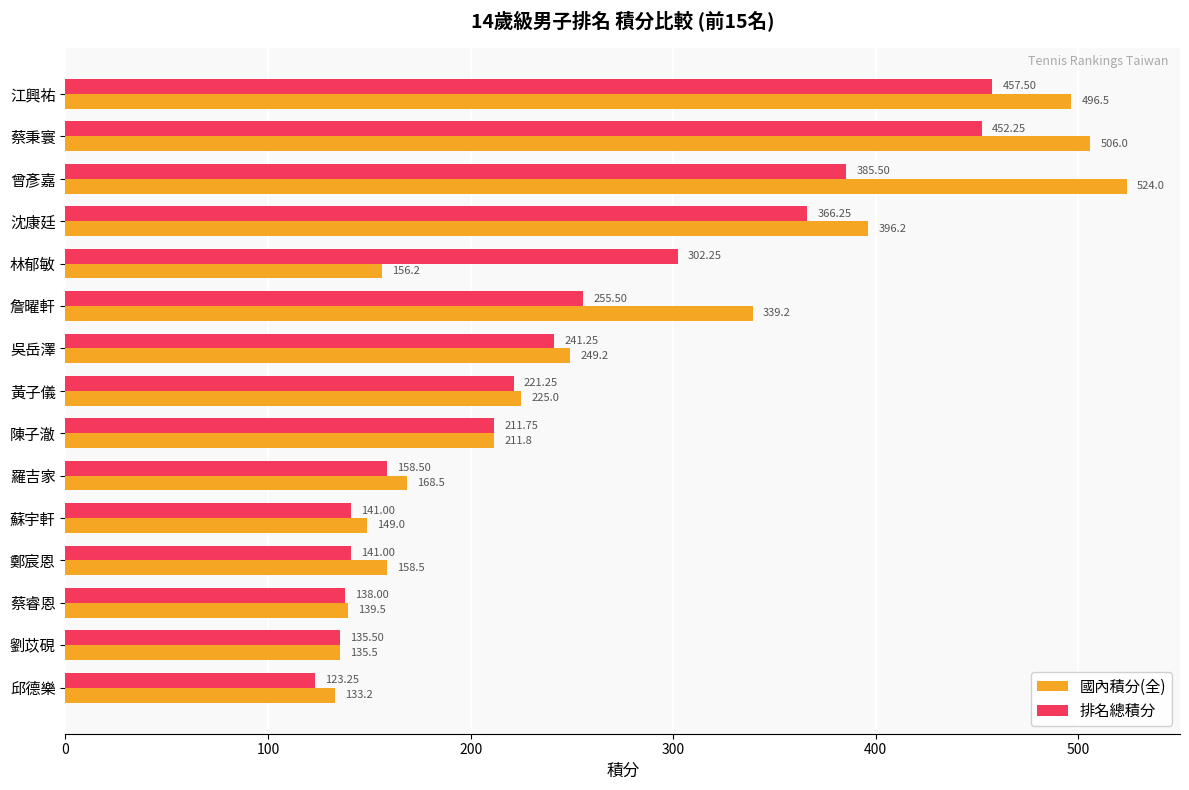

What is the highest value of the 國內積分(全) series?

524.0